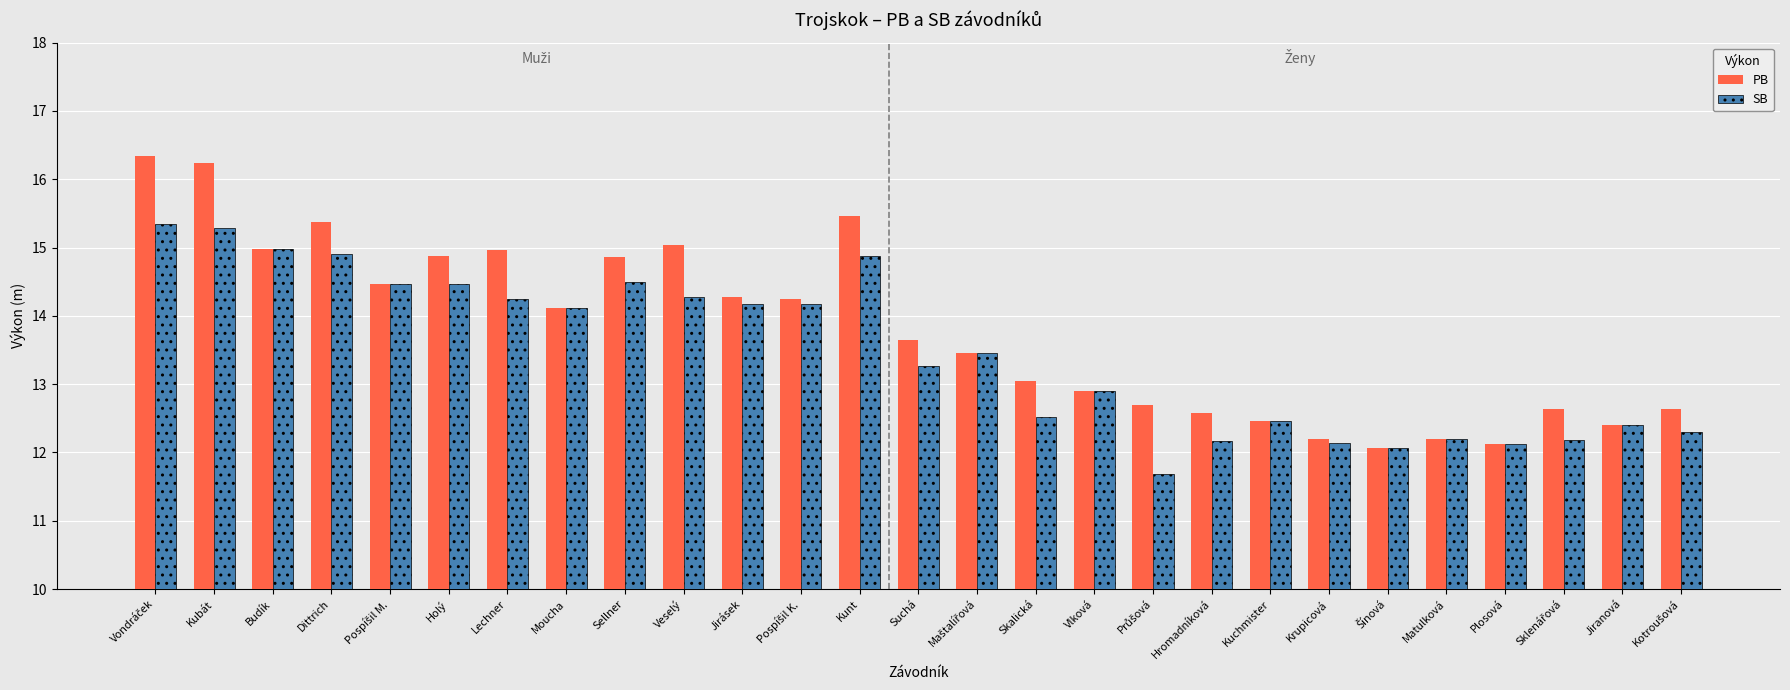

Does the chart contain any negative values?

No